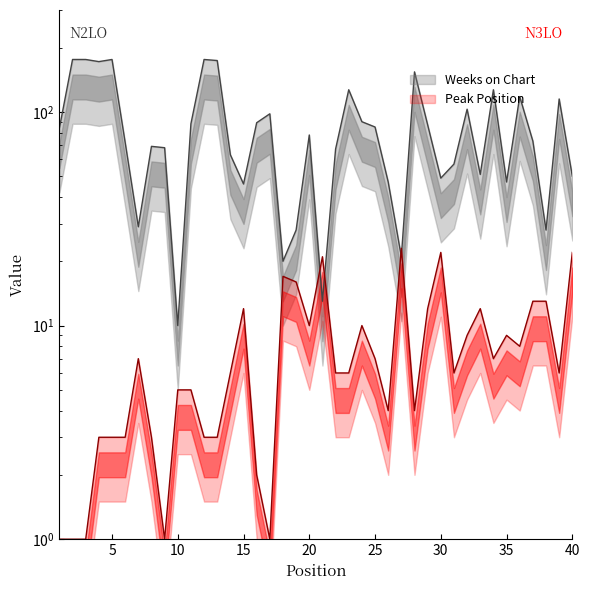

What are all the series names shown in the legend?

Weeks on Chart, Peak Position